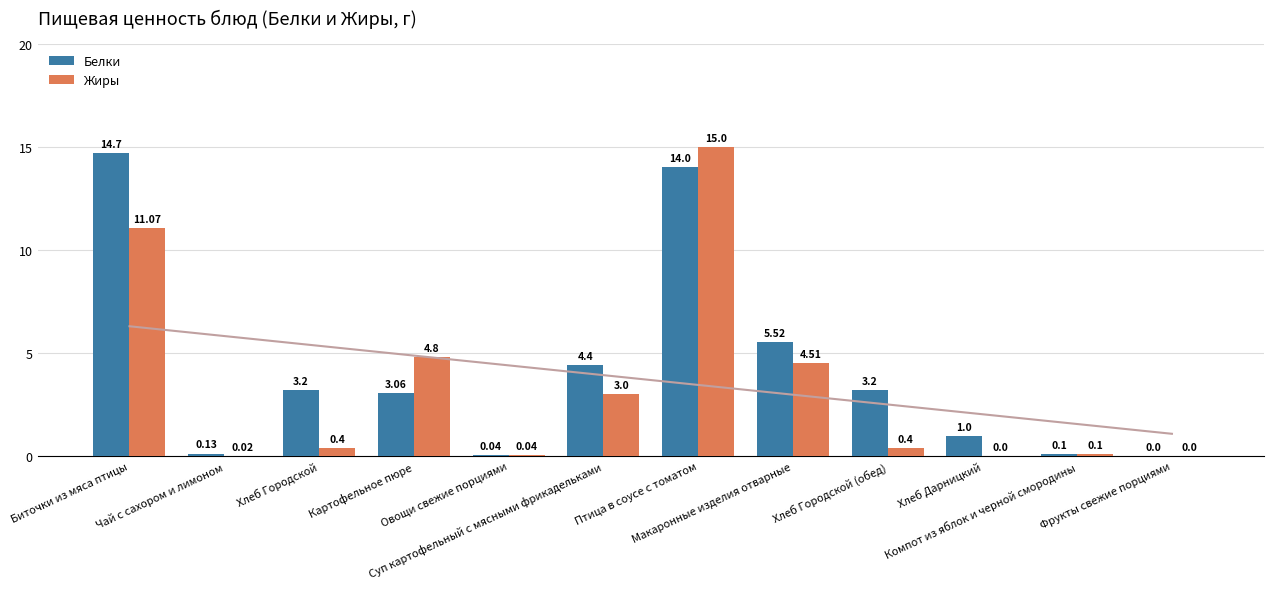

At which category is the sum across all series the highest?

Птица в соусе с томатом